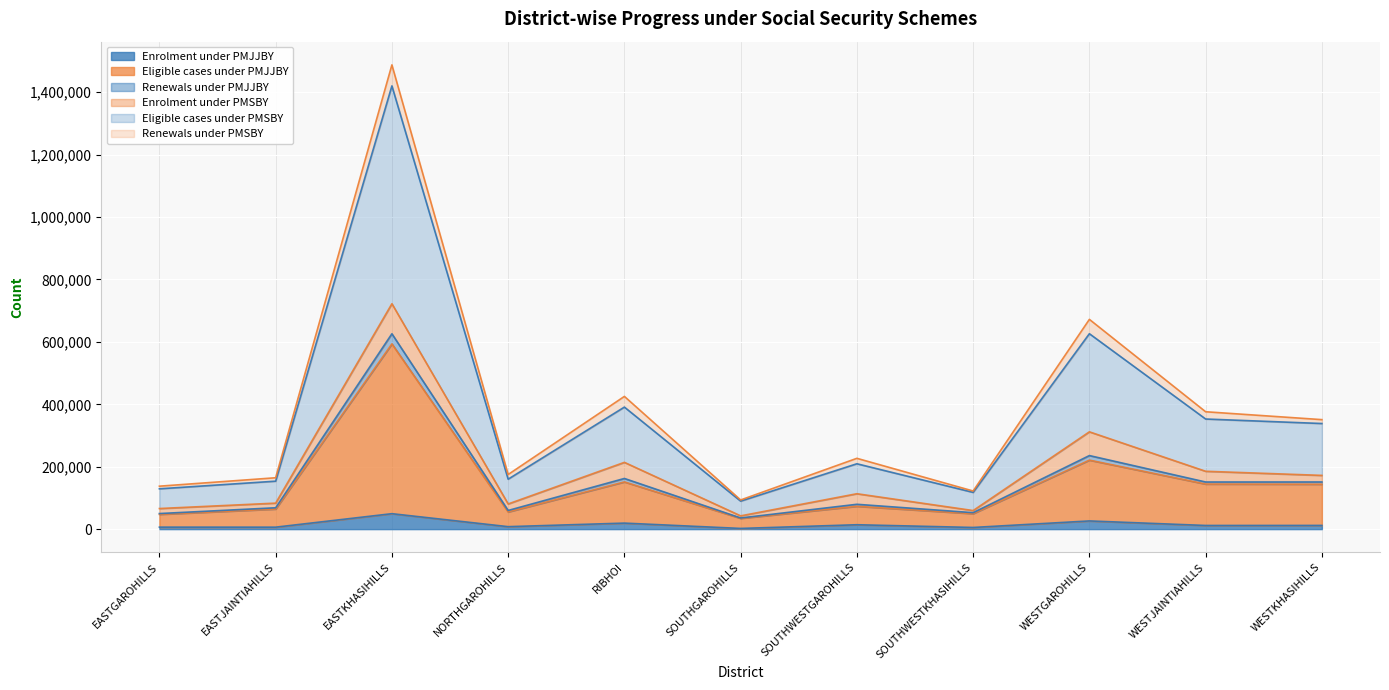

Between SOUTHGAROHILLS and SOUTHWESTKHASIHILLS, which series saw the biggest shift?

Eligible cases under PMSBY